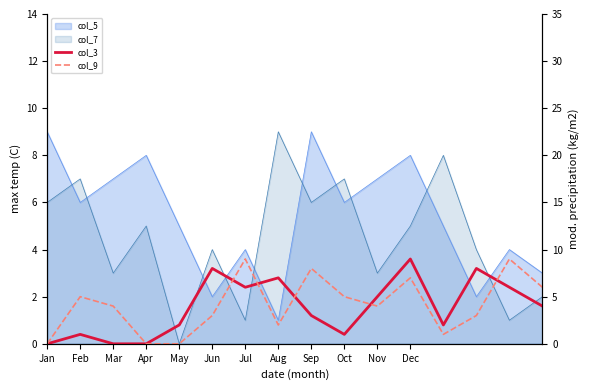

How many interior local valleys does the col_3 series have?

3